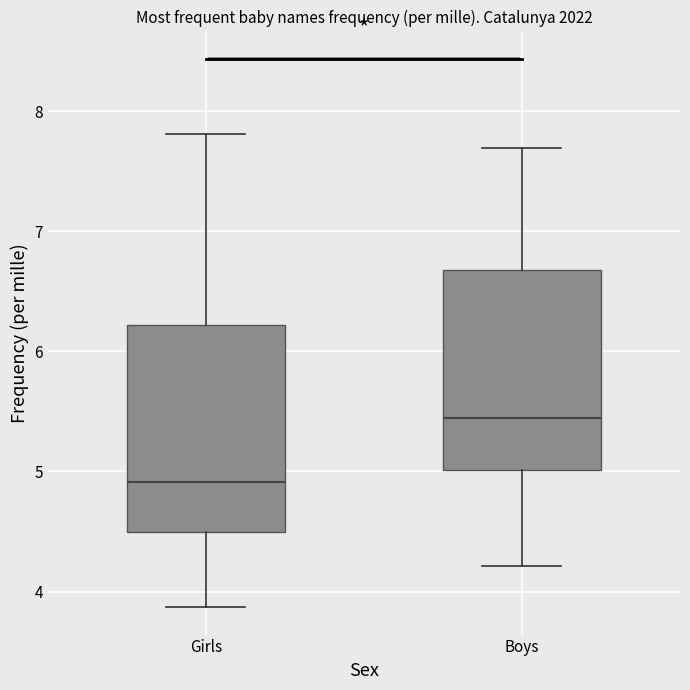

Which box's median line is the highest?

Boys